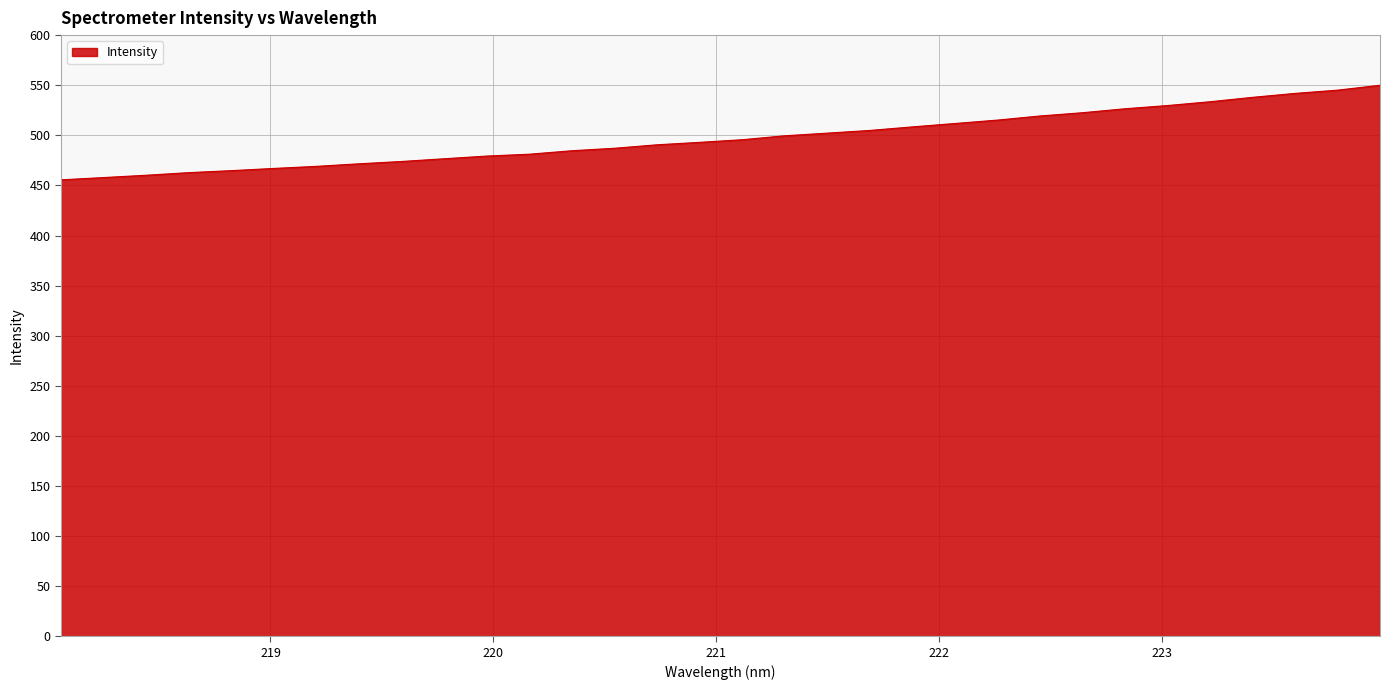

Does the chart display data point markers on the line(s)?

No